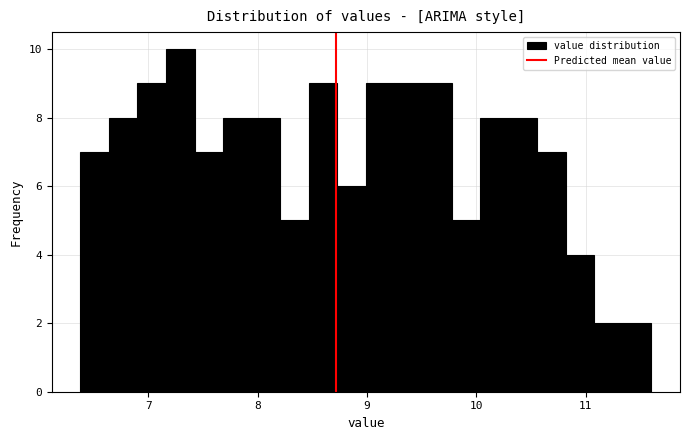

Around what value on the x-axis is the tallest bar? Give the approximate position of its centre, as read against the axis.

7.3